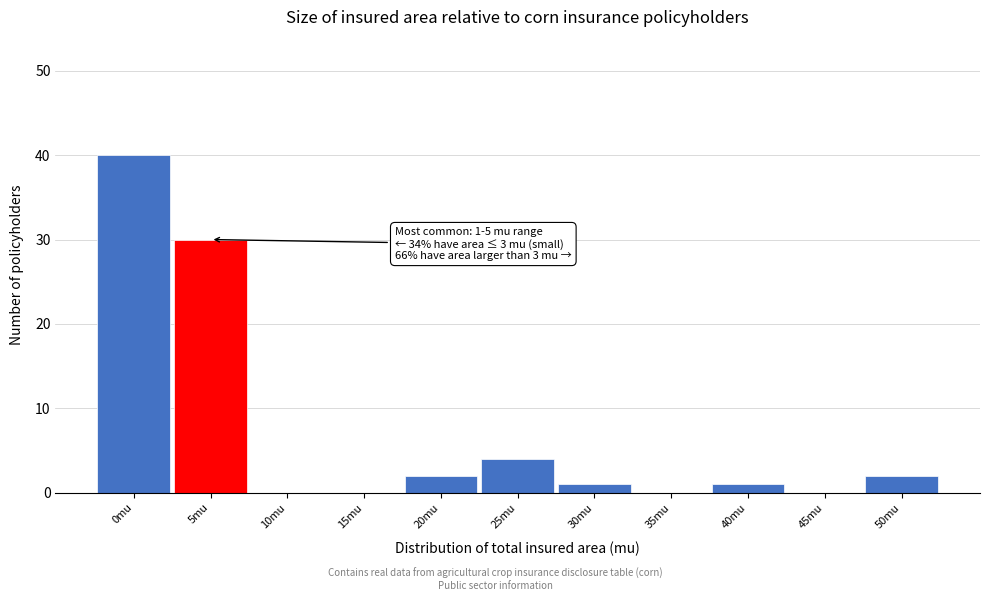

Reading right to left, list all the values displayed in this chart.

50mu=2	45mu=0	40mu=1	35mu=0	30mu=1	25mu=4	20mu=2	15mu=0	10mu=0	5mu=30	0mu=40